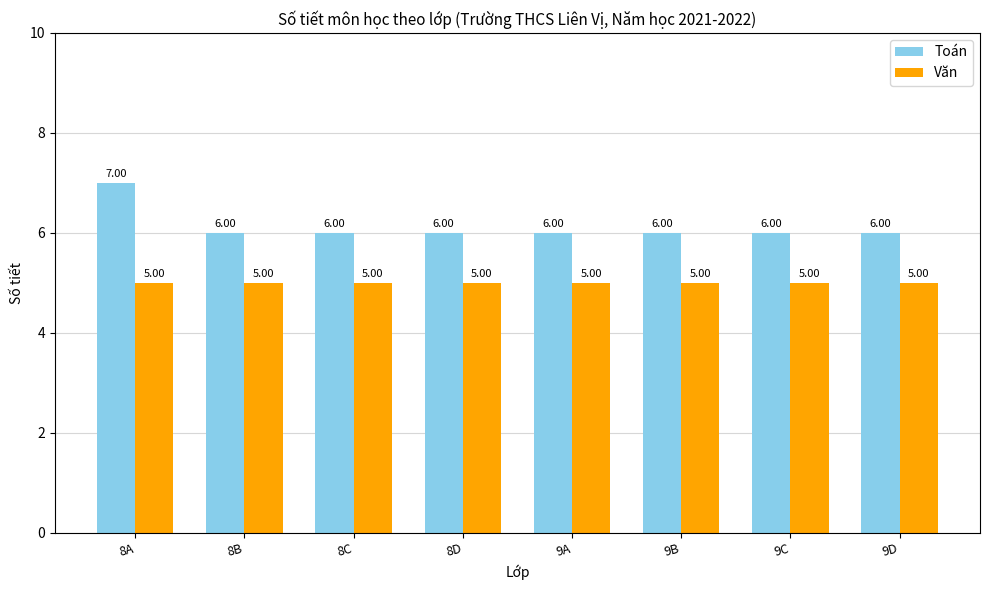

List the series in order of their peak value, highest first.

Toán, Văn